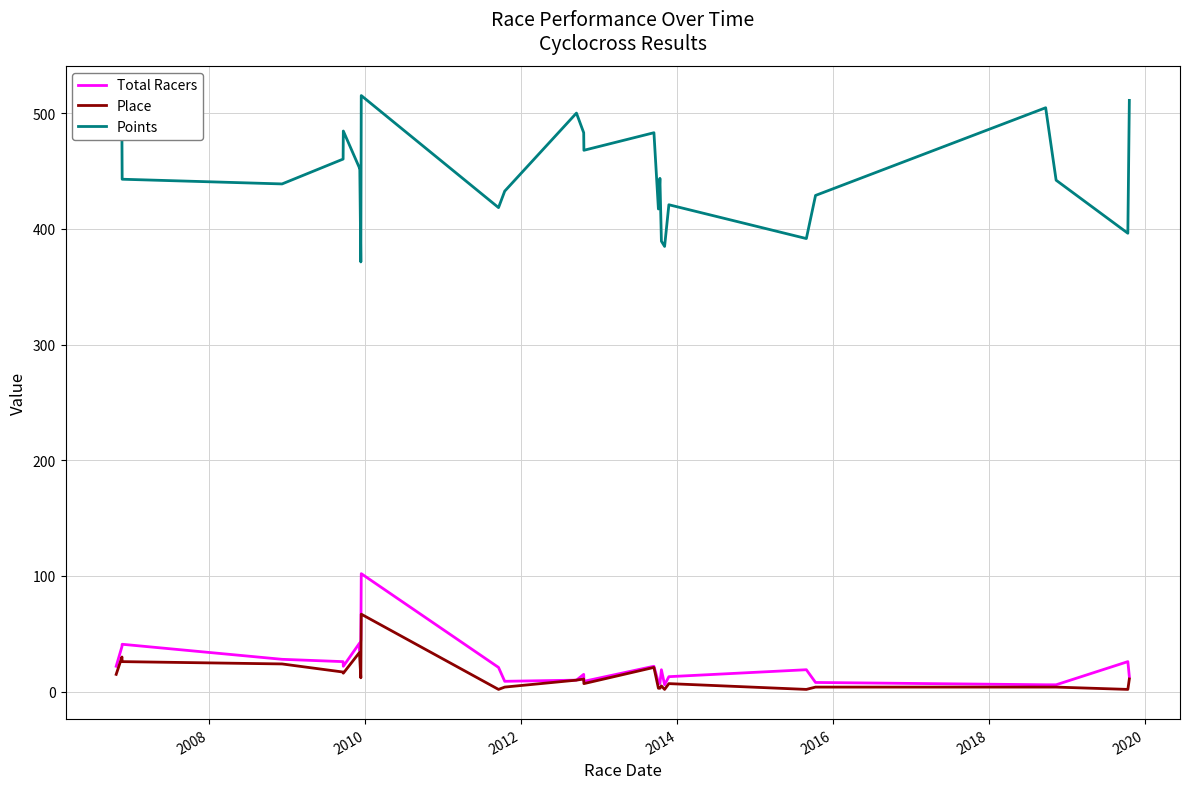

Which series has the largest total across all categories?

Points